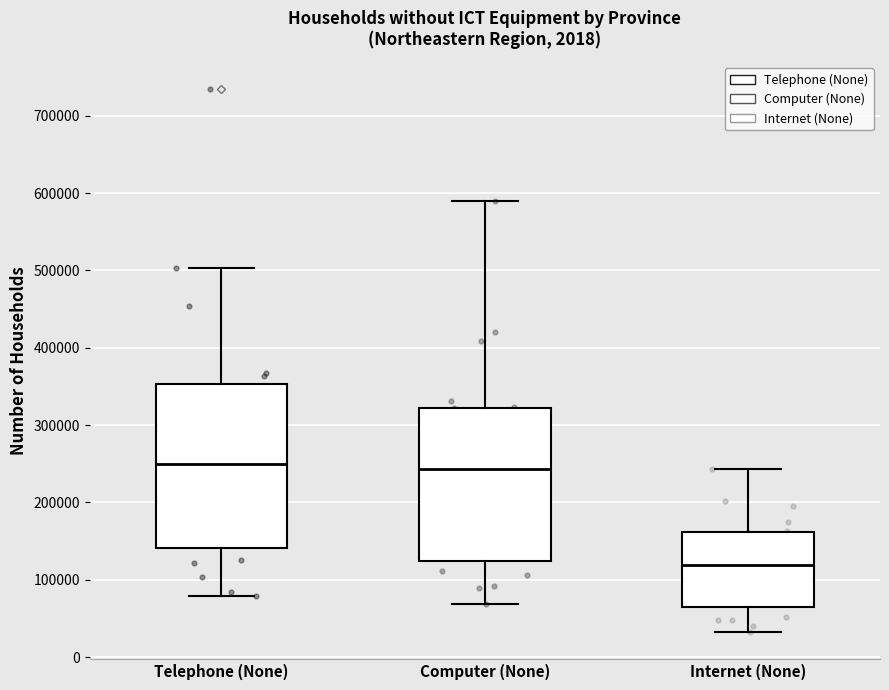

Reading left to right, transcribe this box plot: for each box, give where its median line is, the range the box spans, and where its two whiskers end, as read against the y-axis. The values are not printed on the chart, so give them approximately, as read against the axis.

Telephone (None): median 250000, box 140000 to 350000, whiskers 80000 to 500000
Computer (None): median 240000, box 120000 to 320000, whiskers 70000 to 590000
Internet (None): median 120000, box 60000 to 160000, whiskers 30000 to 240000